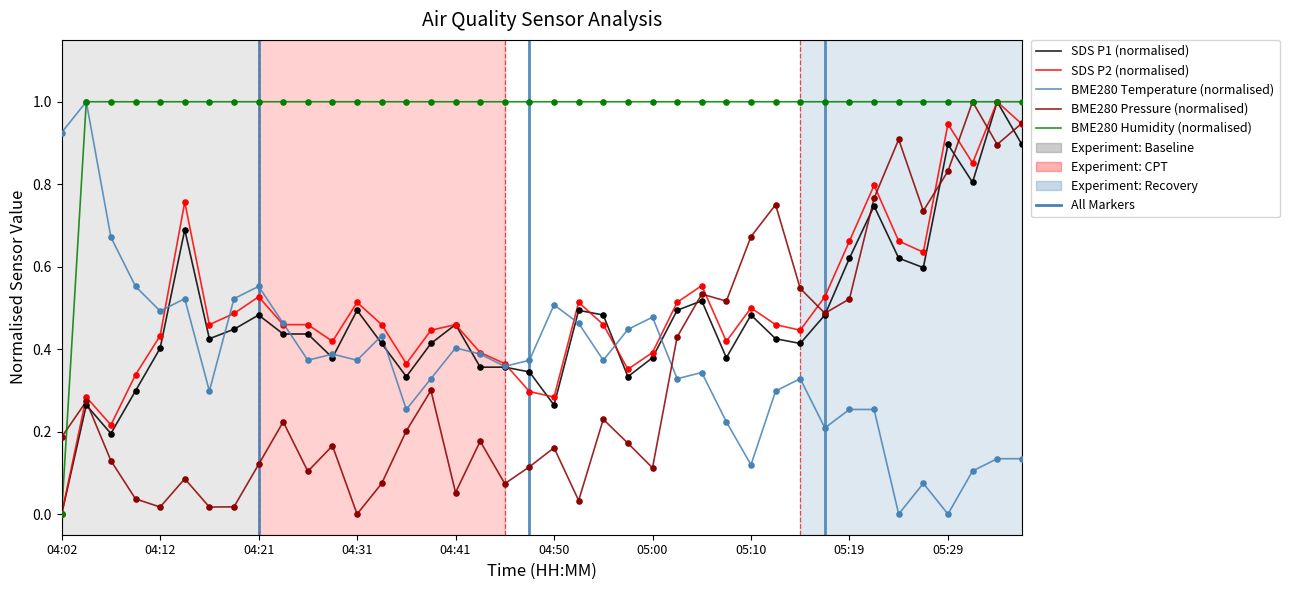

Which series has the largest total across all categories?

BME280 Humidity (normalised)